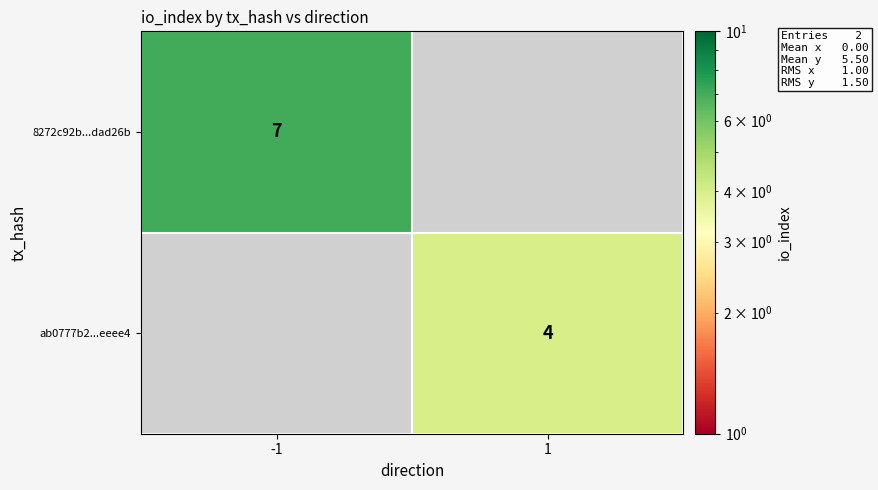

True or false: ab0777b2...eeee4 has a value of 5 at 1.

False